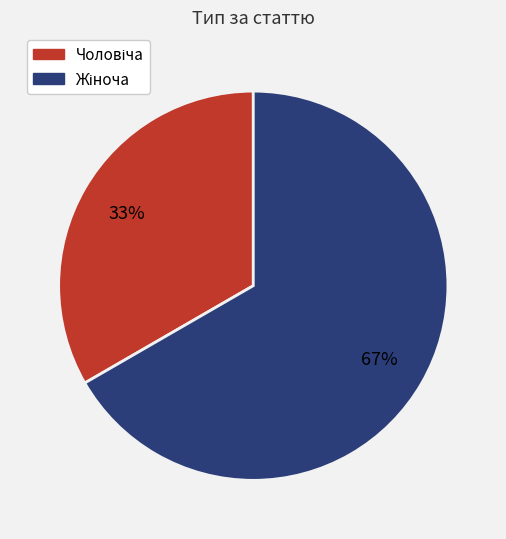

Does any single category account for the majority?

Yes